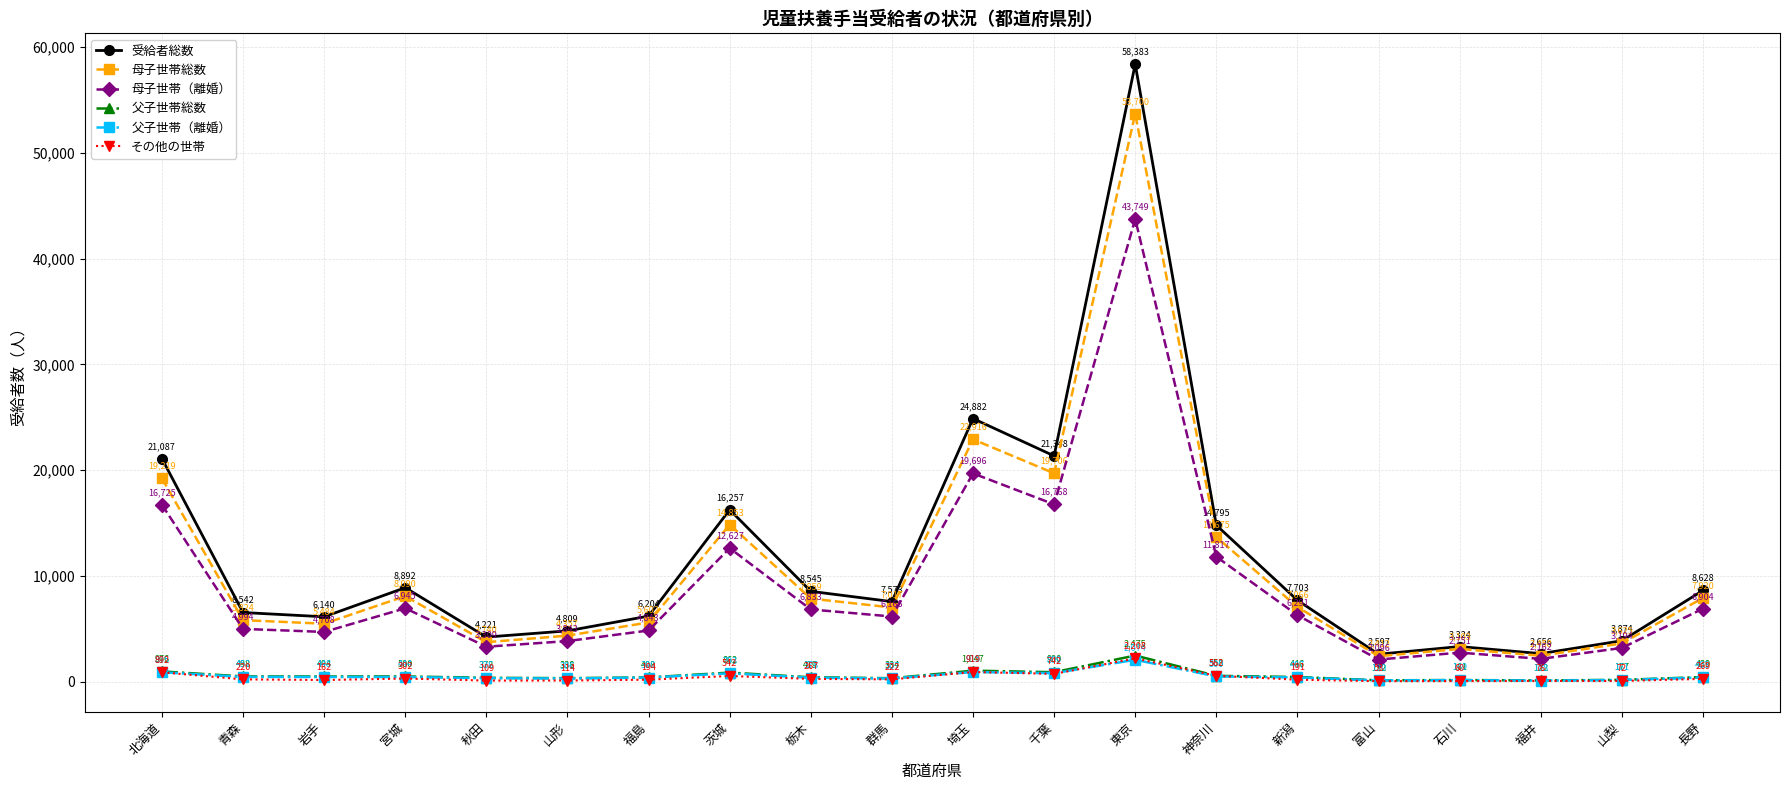

True or false: 母子世帯総数 and 父子世帯総数 intersect in this chart.

False